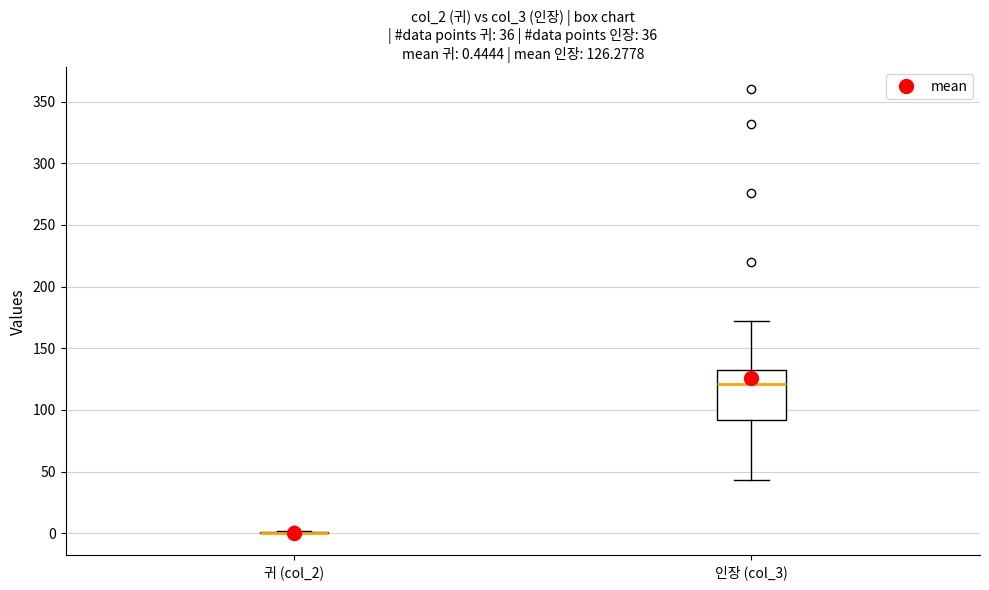

Comparing the boxes themselves (not the whiskers), which one is the tallest?

인장 (col_3)